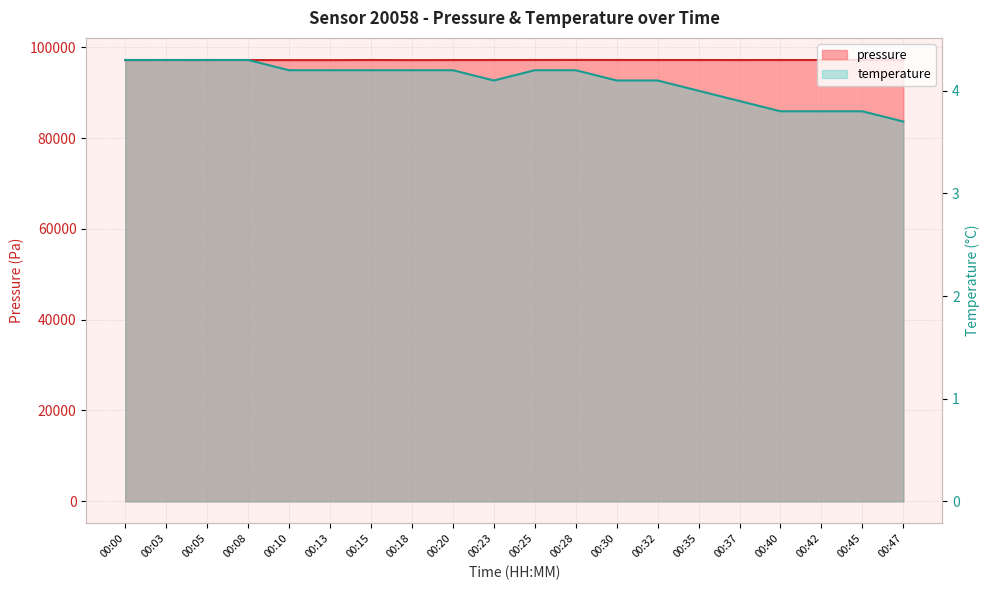

At 00:20, list the series in order from smallest to largest.

temperature, pressure